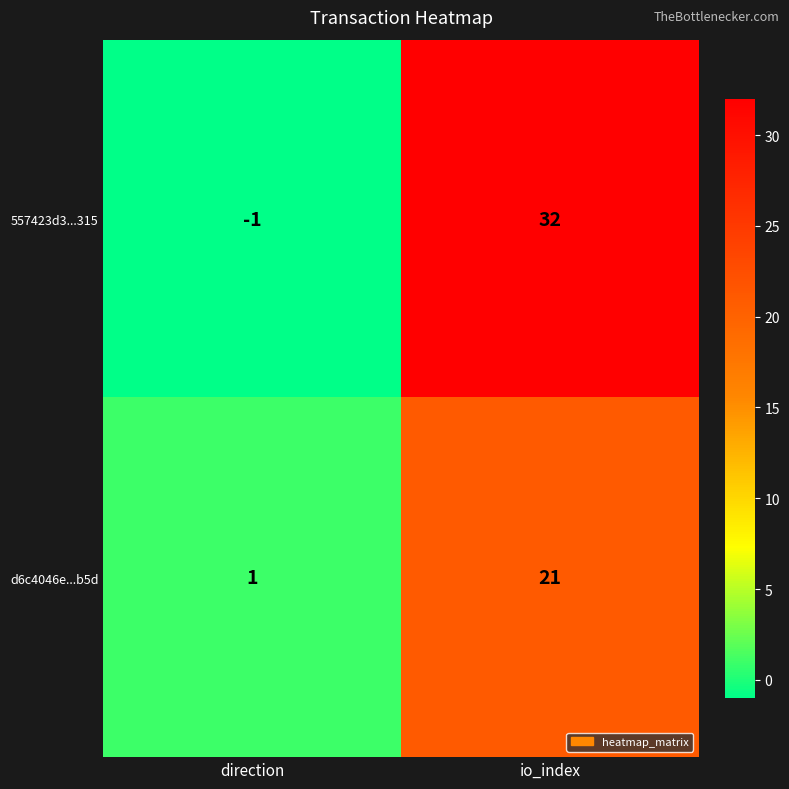

Rank the series by their maximum value, from highest to lowest.

557423d3...315, d6c4046e...b5d